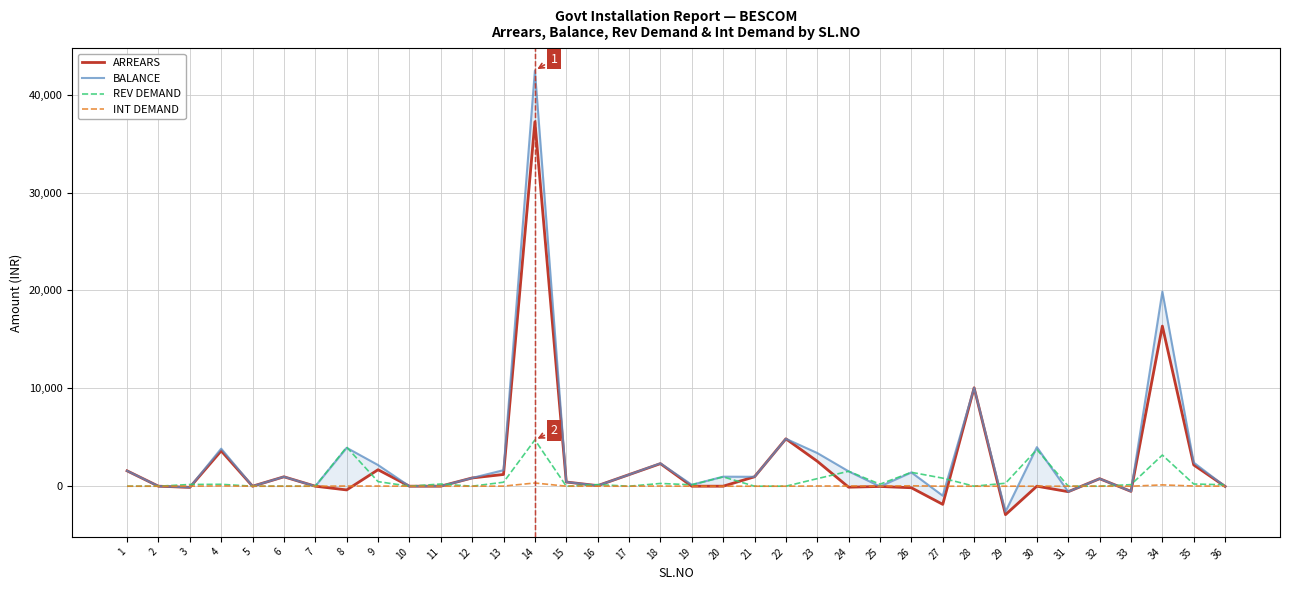

Which series has the largest total across all categories?

BALANCE